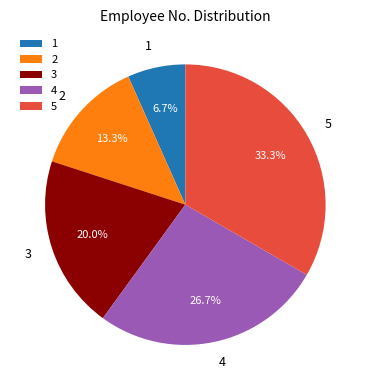

Rank the categories by value from lowest to highest.

1, 2, 3, 4, 5